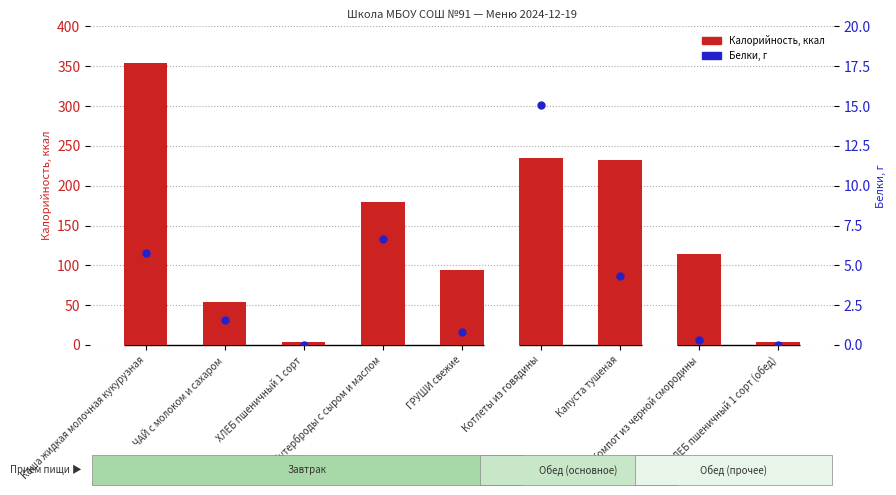

At how many categories does at least one series exceed 304?

1